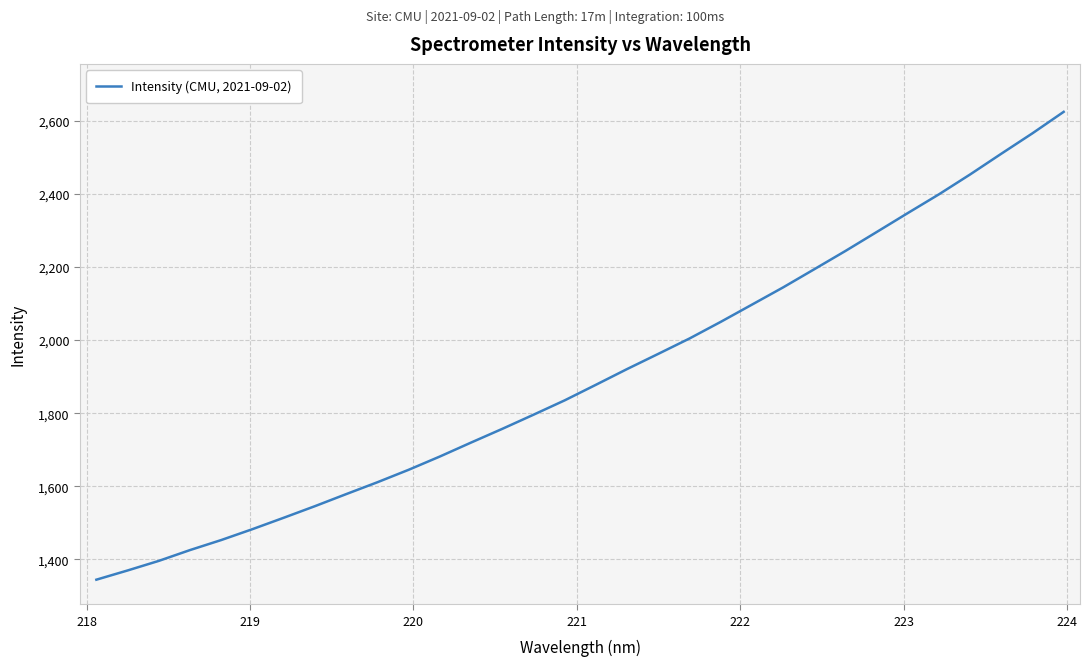

What is the maximum value shown in the chart?

2624.5